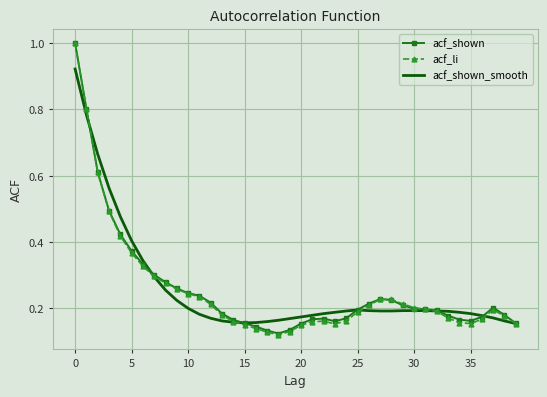

Which series has the largest range (max minus min)?

acf_li